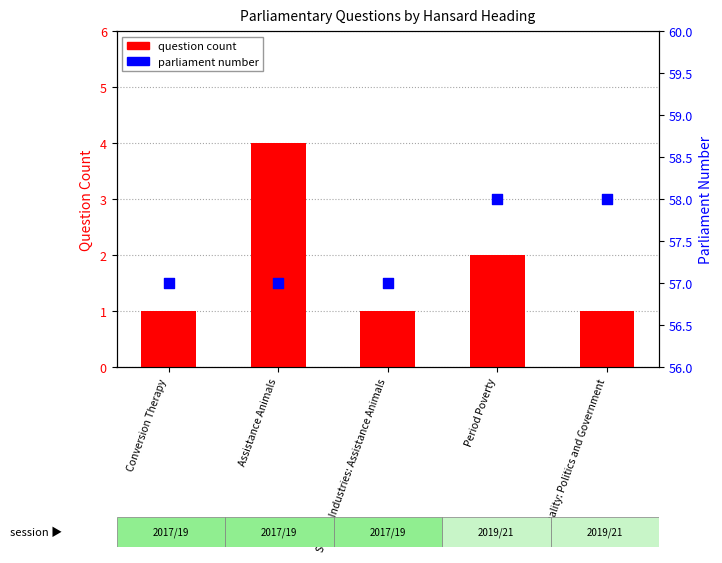

At which category is the sum across all series the highest?

Assistance Animals